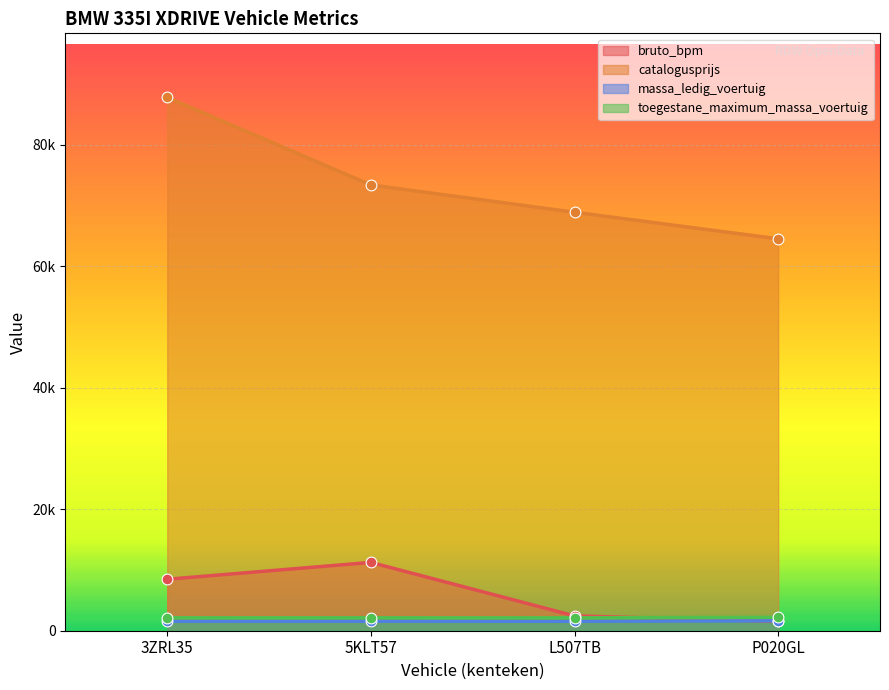

Is the value of massa_ledig_voertuig at L507TB greater than the value of bruto_bpm at 5KLT57?

No